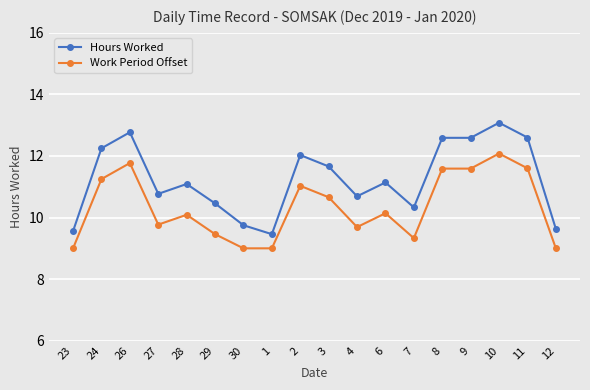

Does the chart have visible grid lines?

Yes